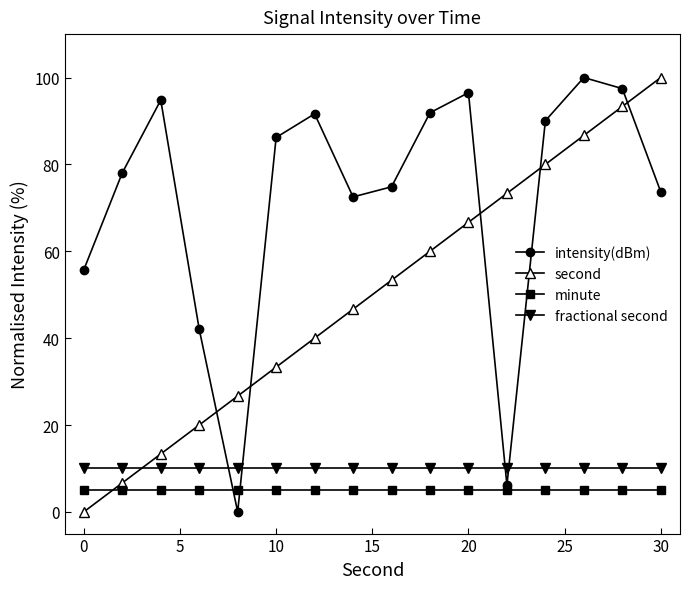

What is the maximum value for fractional second?

10.0